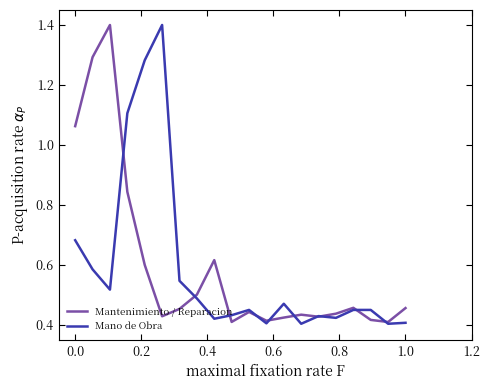

What is the greatest value displayed?

1.4